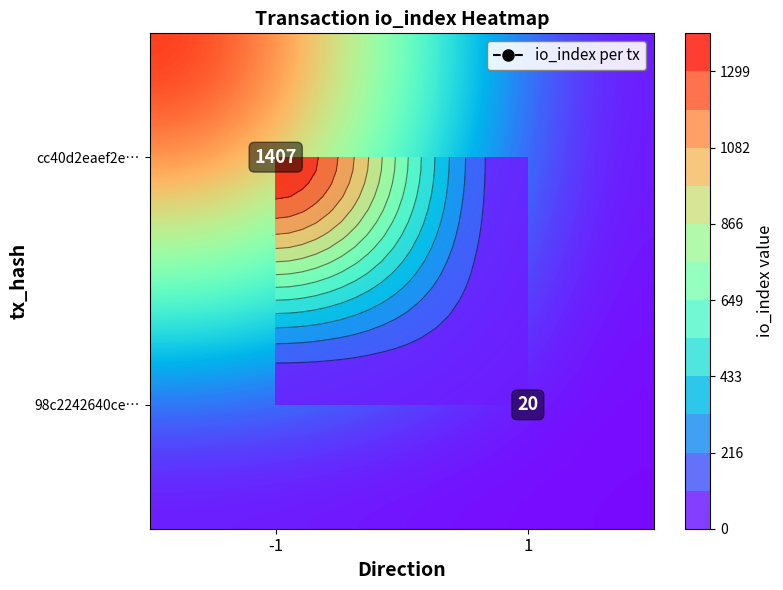

What is the spread (max minus min) of values at 1?

20